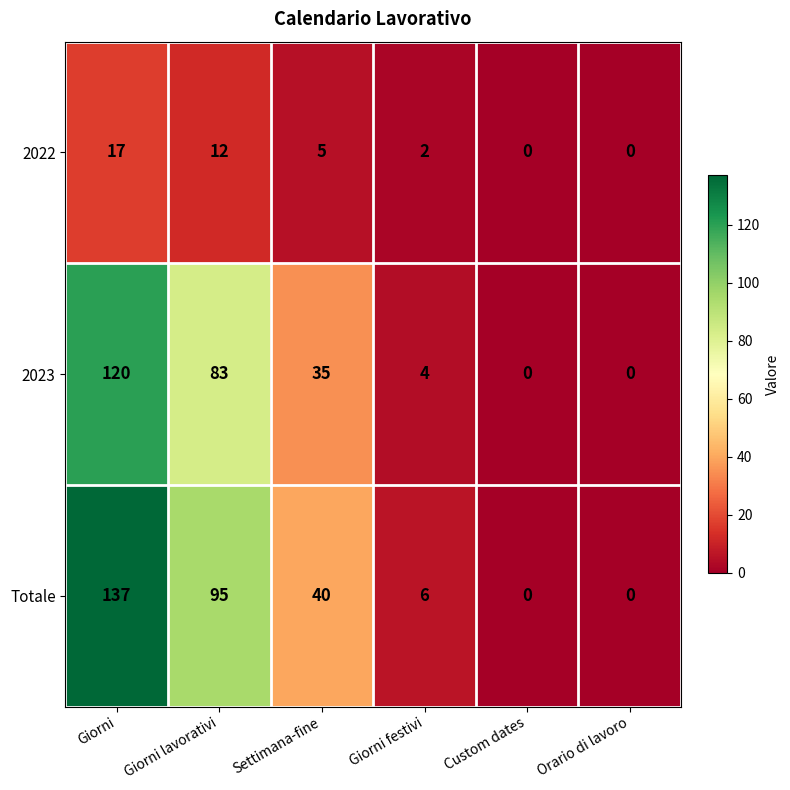

Which label corresponds to the largest value in the chart?

Giorni